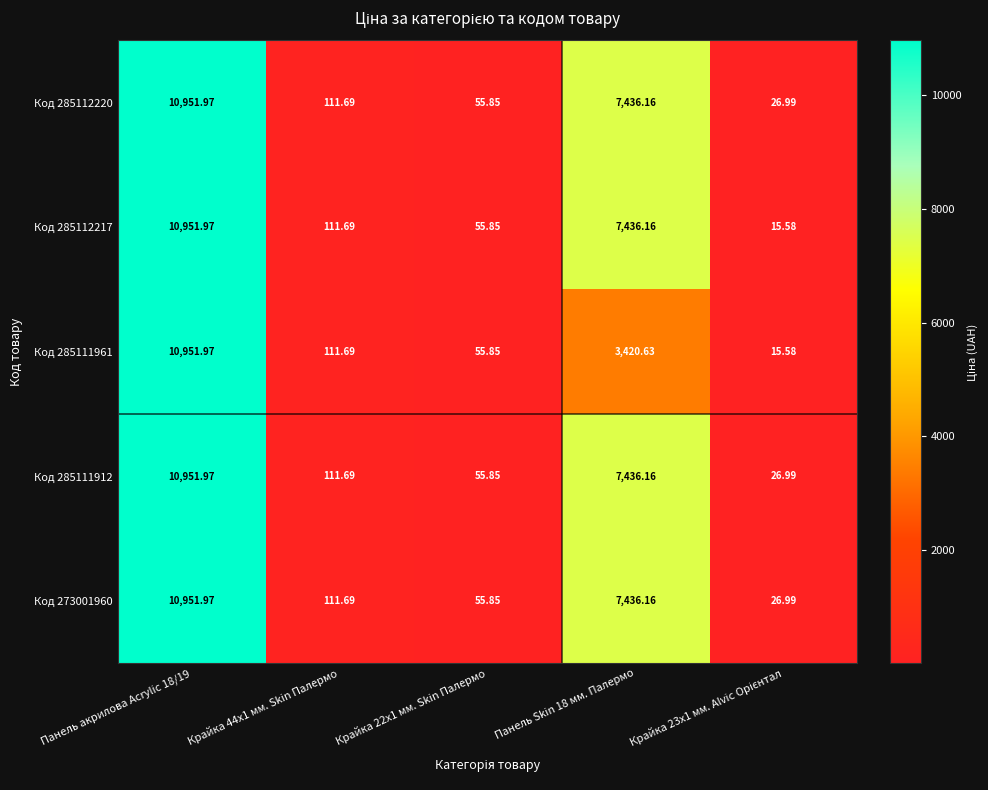

At which category is the sum across all series the highest?

Панель акрилова Acrylic 18/19